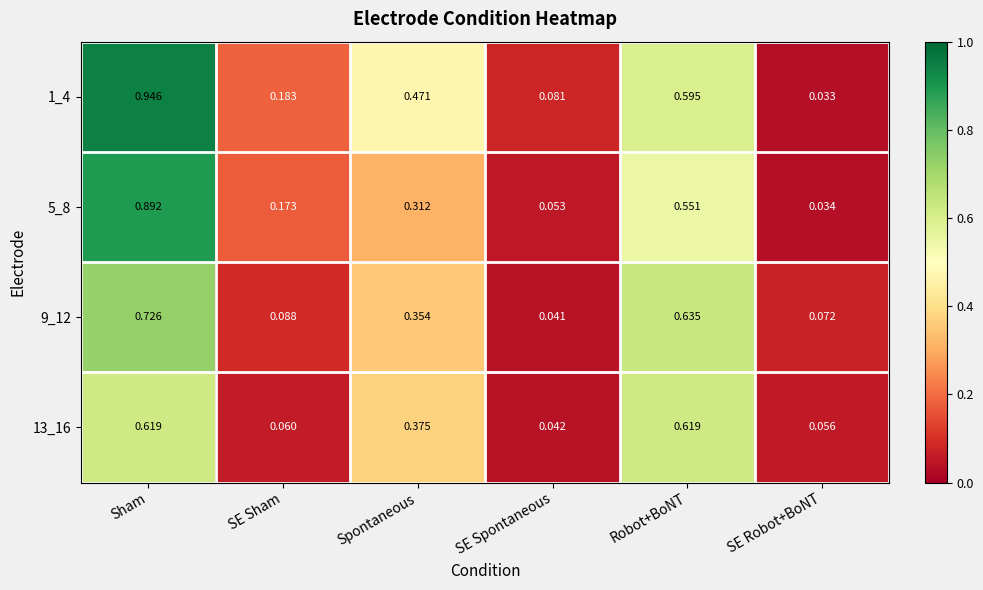

At which category is the sum across all series the highest?

Sham